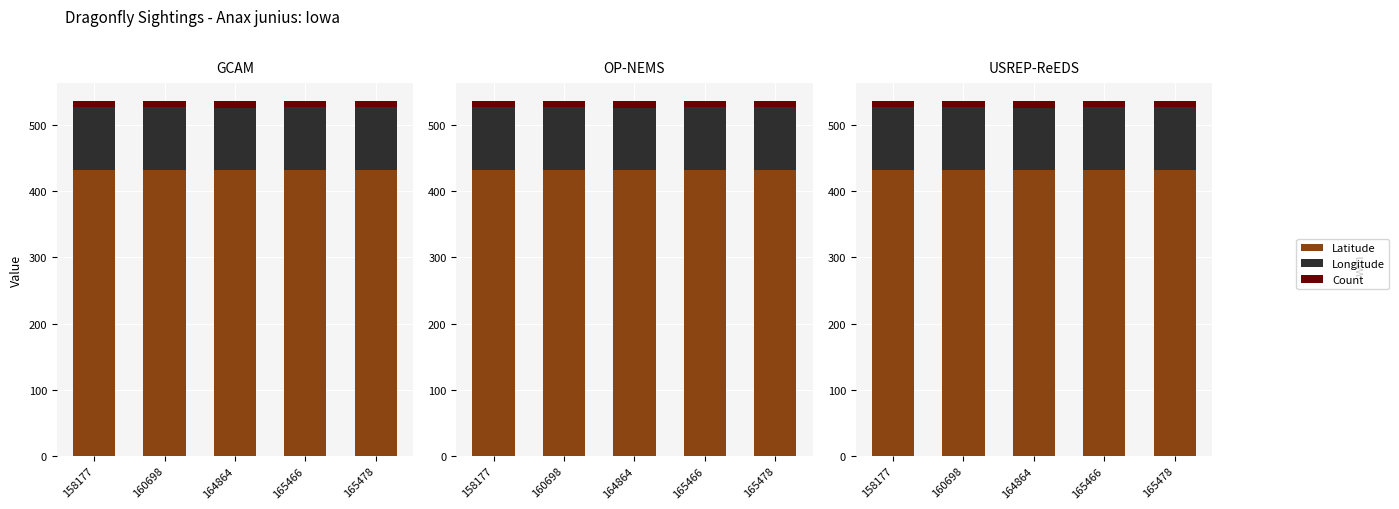

Is it true that Count equals 15.9 at 165478?

False